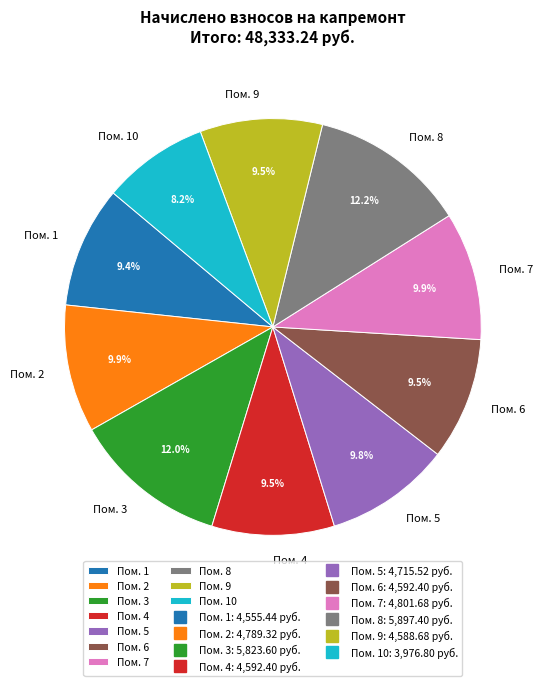

How many segments does this pie chart have?

10